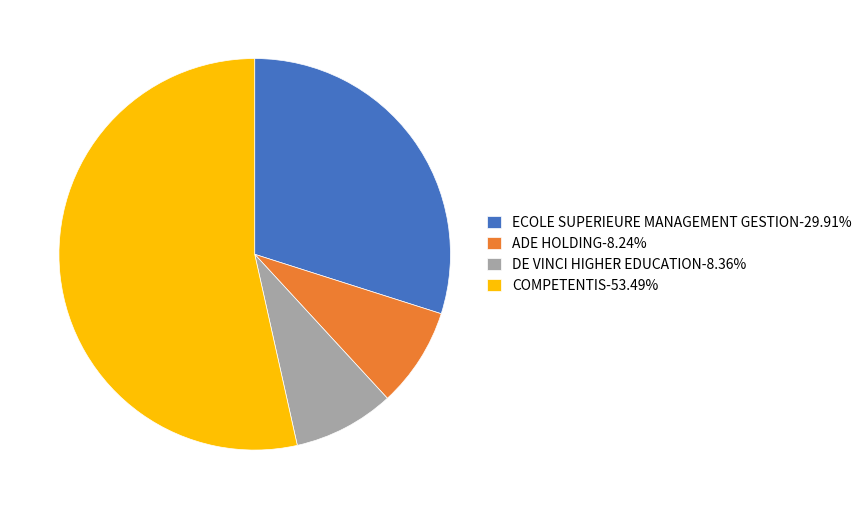

Does any single category account for the majority?

Yes